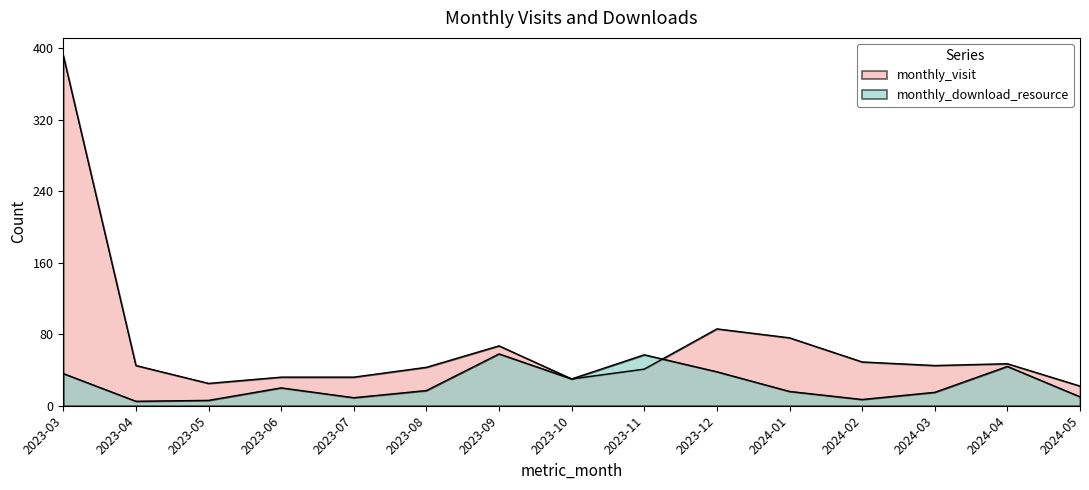

Between 2023-08 and 2024-03, which series saw the biggest shift?

monthly_visit